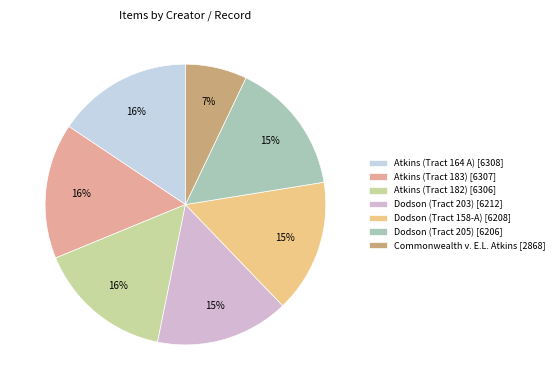

Count the number of slices in the pie.

7